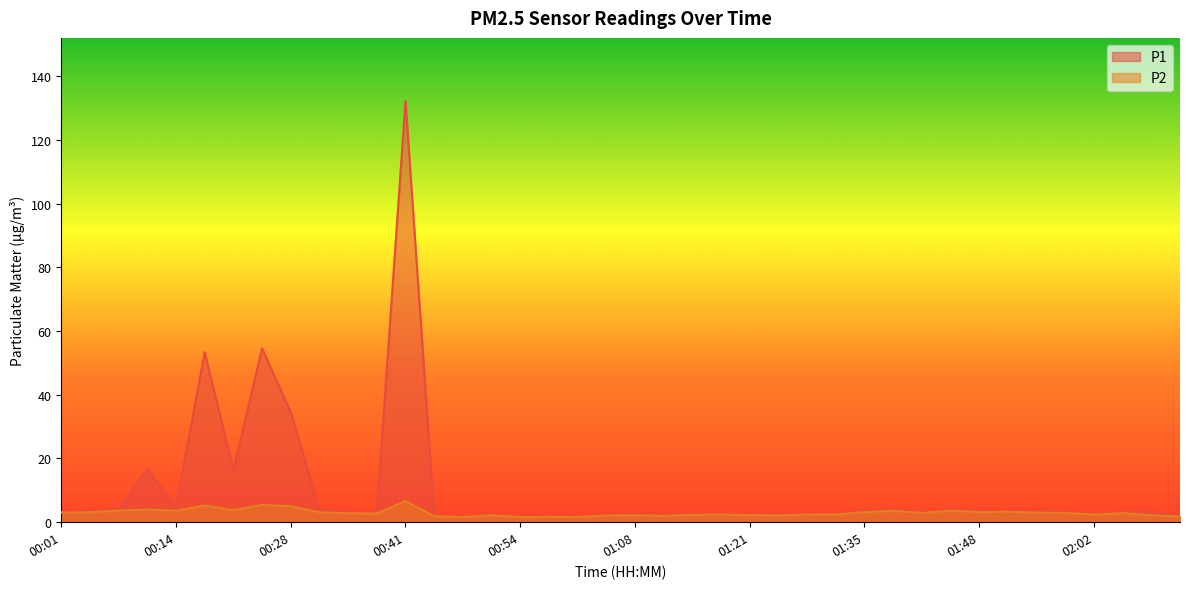

What are all the series names shown in the legend?

P1, P2